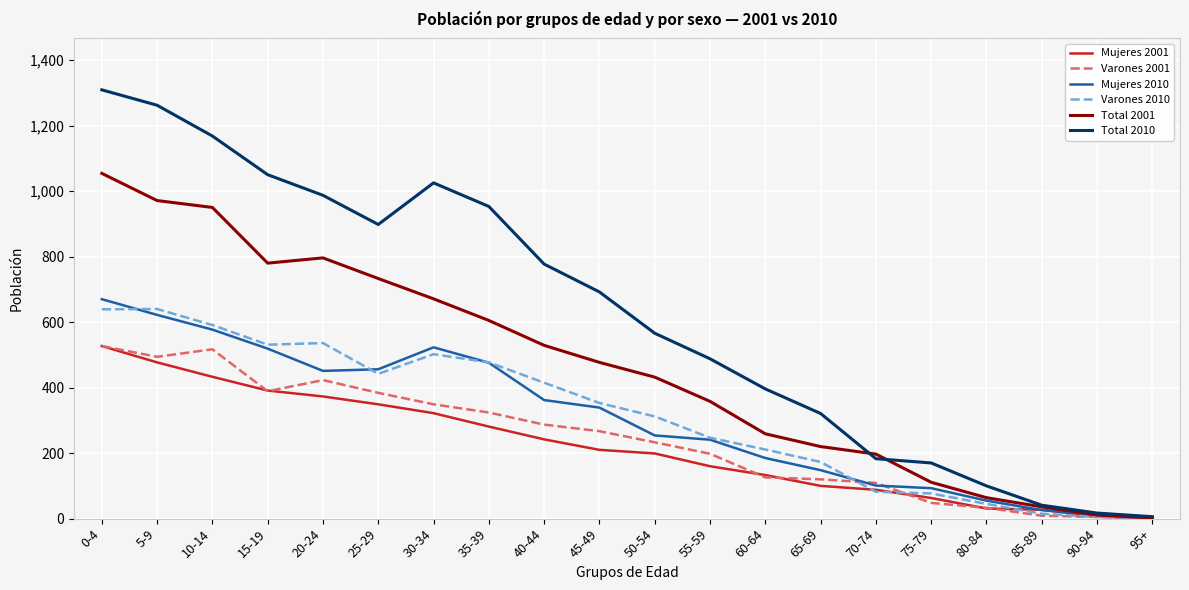

How many lines are shown in the chart?

6